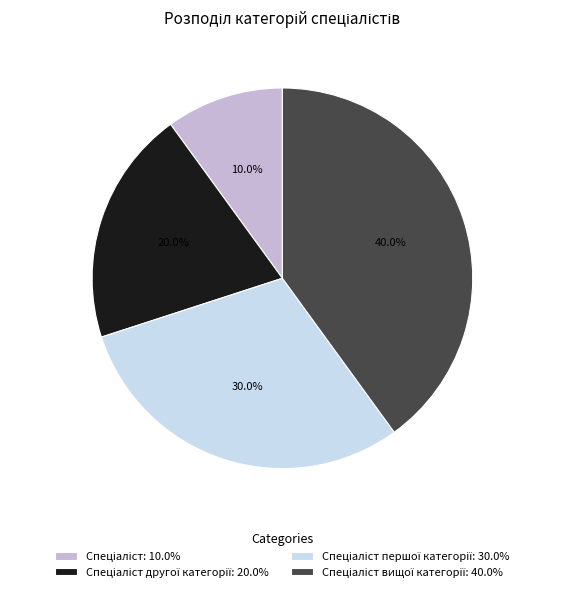

Is there a majority slice in this chart?

No